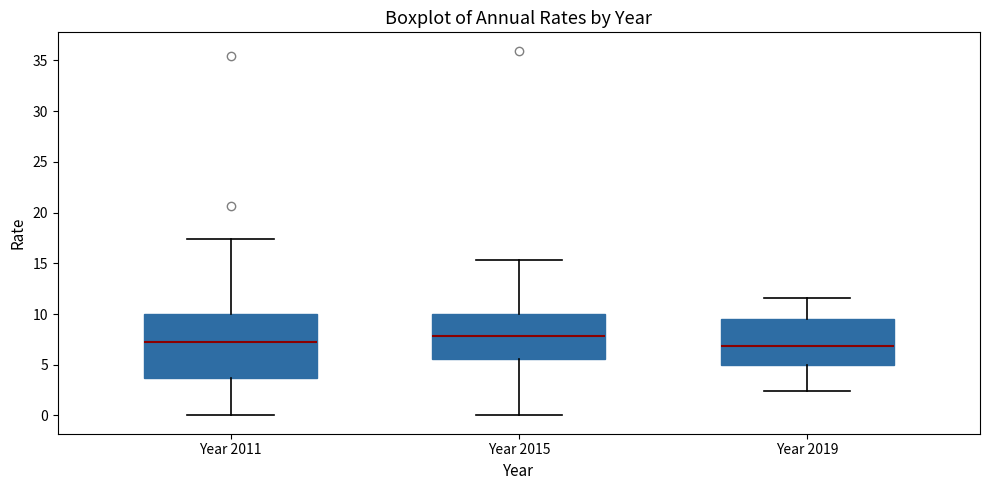

Reading left to right, read every box against the y-axis: the position of its median line, the range the box covers, and the ends of its whiskers. The values are not printed on the chart, so give them approximately, as read against the axis.

Year 2011: median 7.0, box 3.5 to 10.0, whiskers 0.0 to 17.5
Year 2015: median 8.0, box 5.5 to 10.0, whiskers 0.0 to 15.5
Year 2019: median 7.0, box 5.0 to 9.5, whiskers 2.5 to 11.5